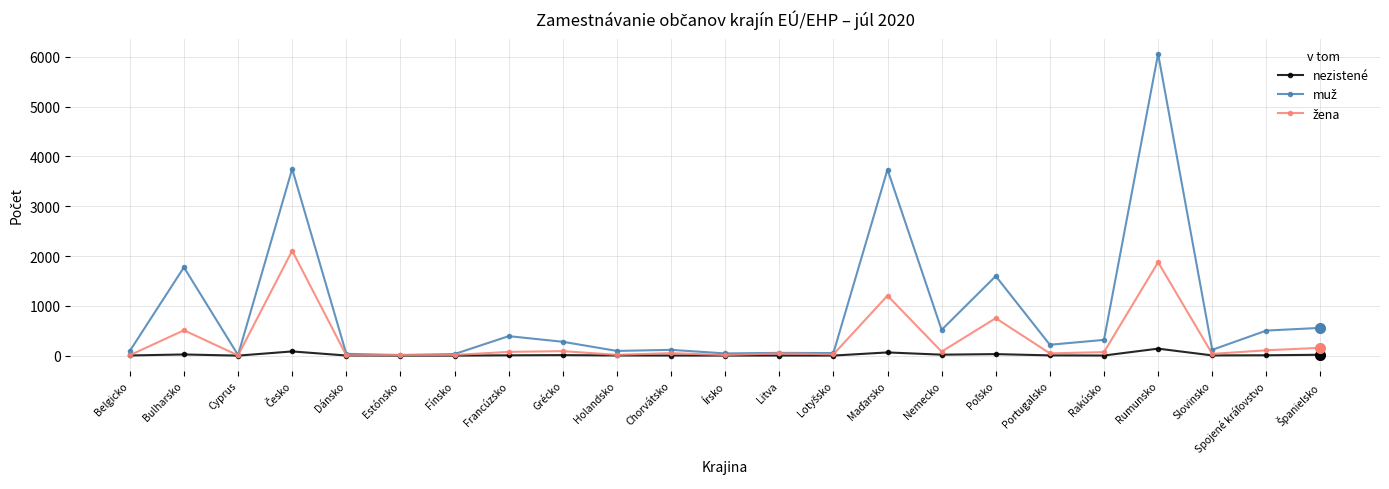

What is the label of the 8th point from the right?

Nemecko